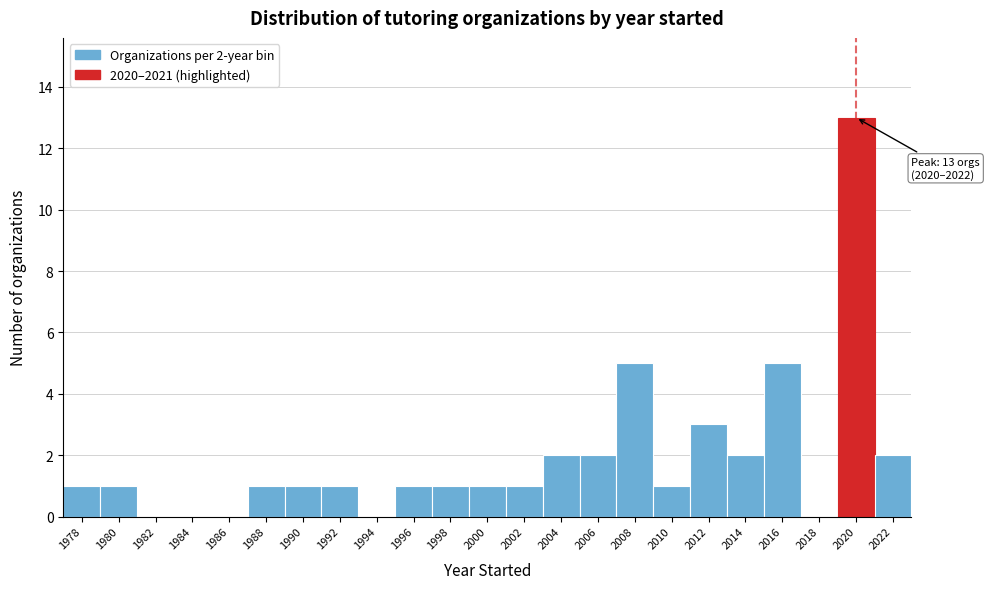

Reading right to left, transcribe all the data shown in this chart.

2022=2	2020=13	2018=0	2016=5	2014=2	2012=3	2010=1	2008=5	2006=2	2004=2	2002=1	2000=1	1998=1	1996=1	1994=0	1992=1	1990=1	1988=1	1986=0	1984=0	1982=0	1980=1	1978=1